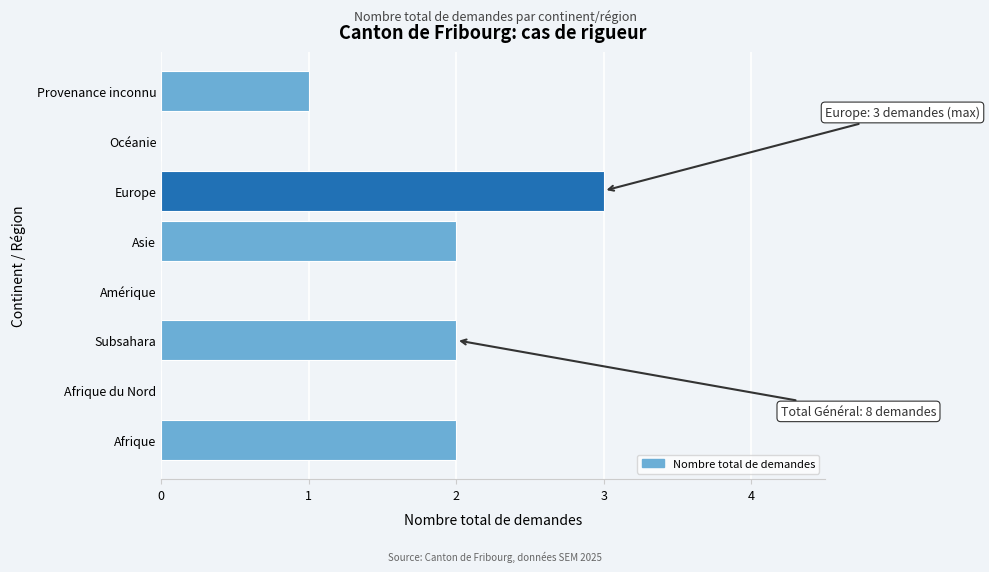

Reading bottom to top, list all the values displayed in this chart.

Afrique=2	Afrique du Nord=0	Subsahara=2	Amérique=0	Asie=2	Europe=3	Océanie=0	Provenance inconnu=1